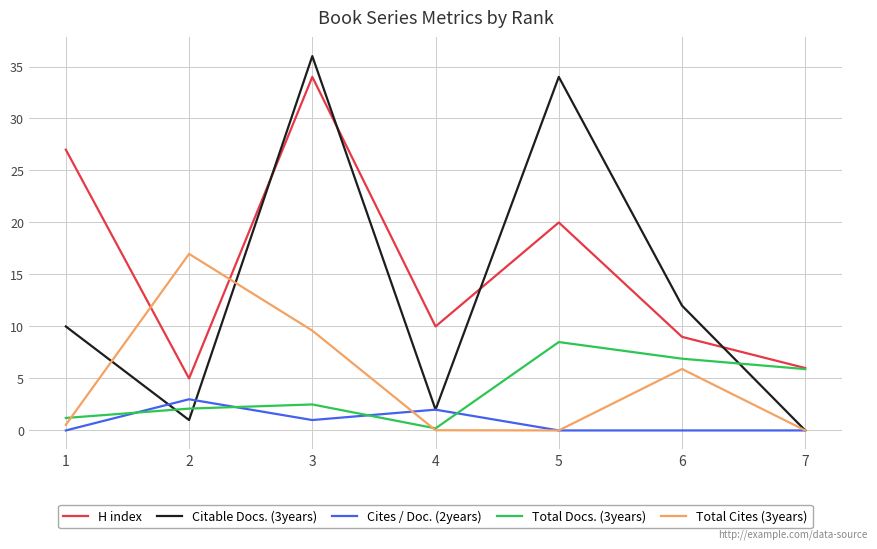

In Total Docs. (3years), how many points are lower than both neighbors (excluding endpoints)?

1